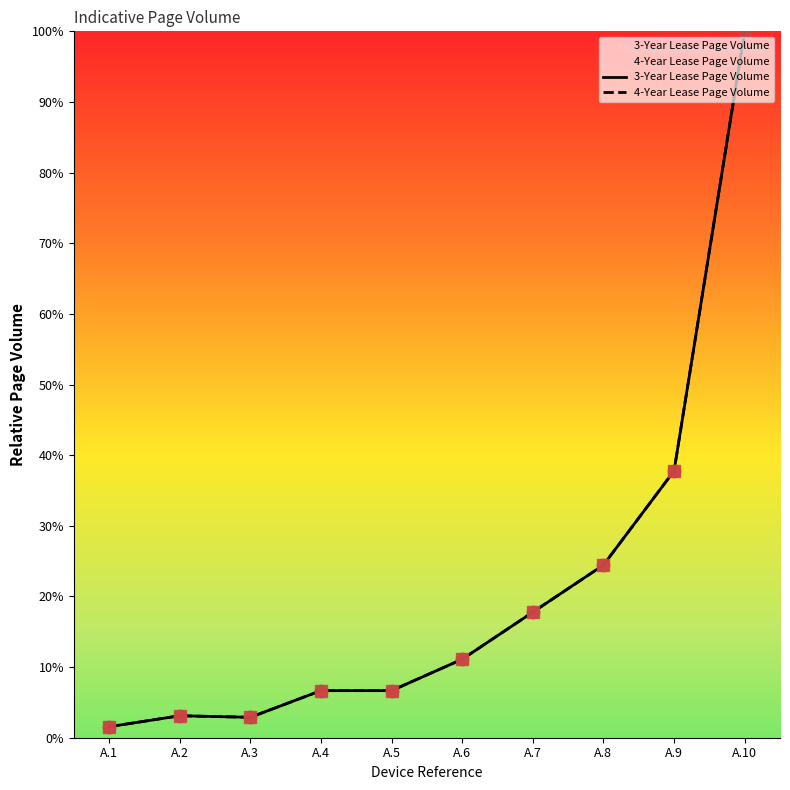

At which category is the sum across all series the highest?

A.10